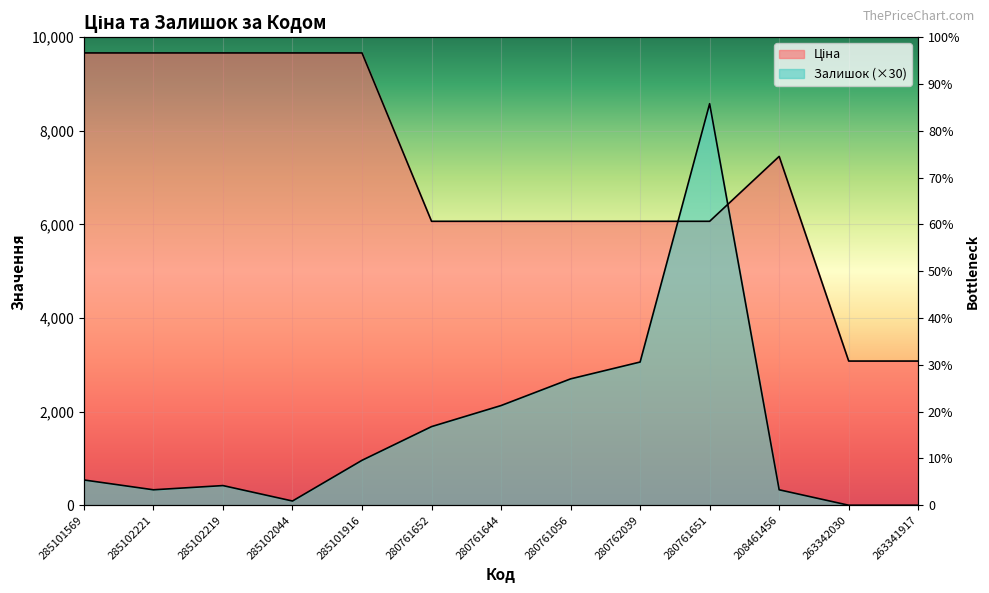

Is it true that Залишок equals 4192.9 at 280762039?

False